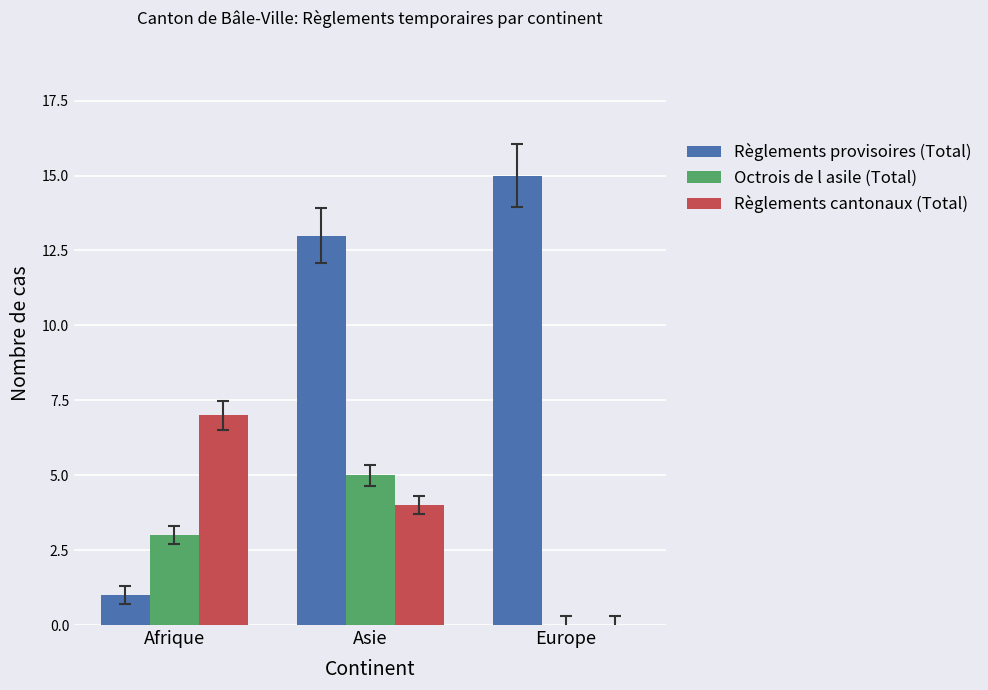

Are the bars grouped side by side (vs. stacked)?

Yes